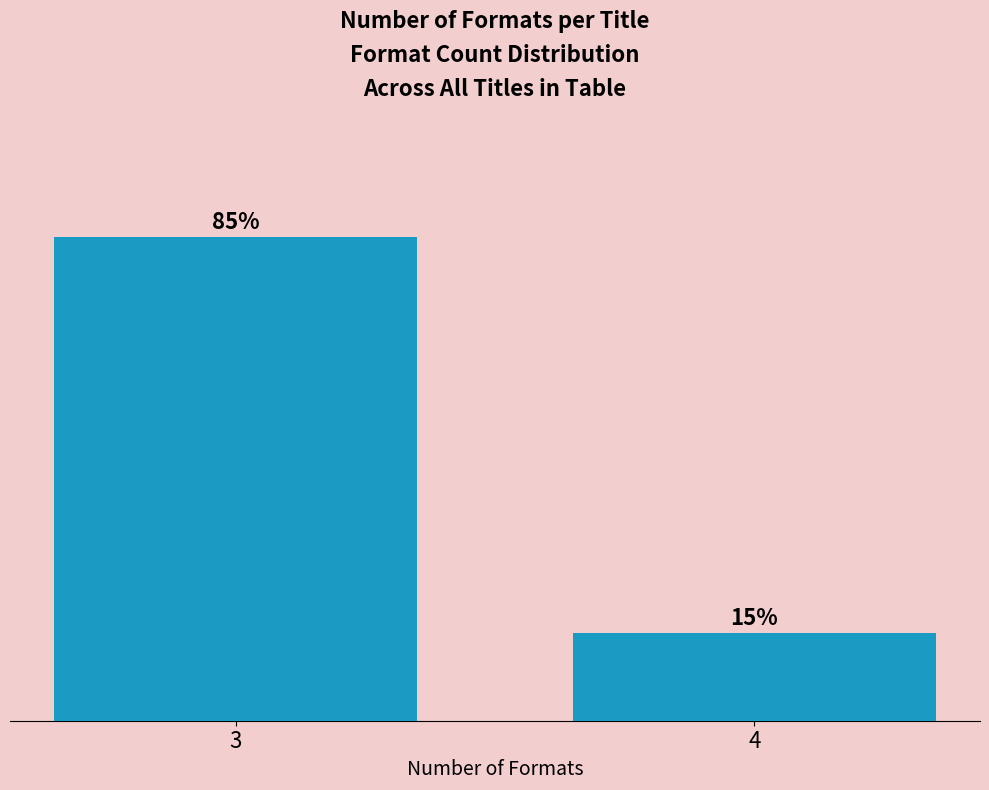

Rank the categories by value from lowest to highest.

4, 3